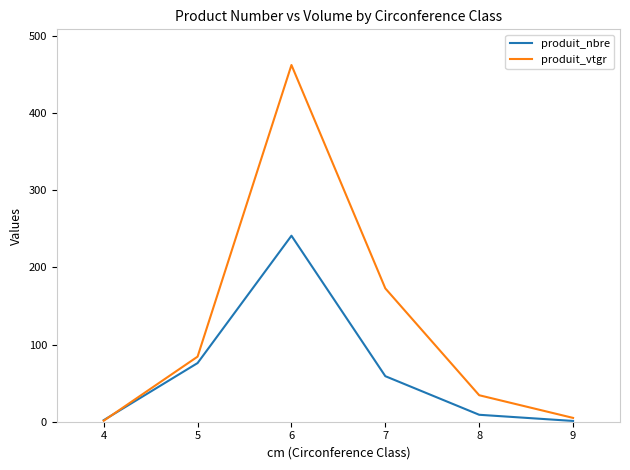

What is the total value across all series at 5?

160.3